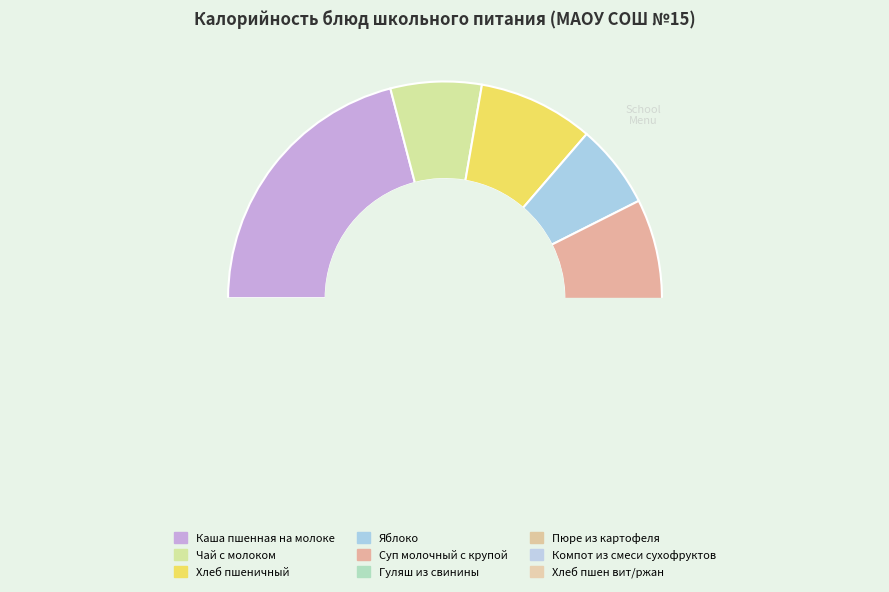

To the nearest percent, what is the average slice percentage?

11%